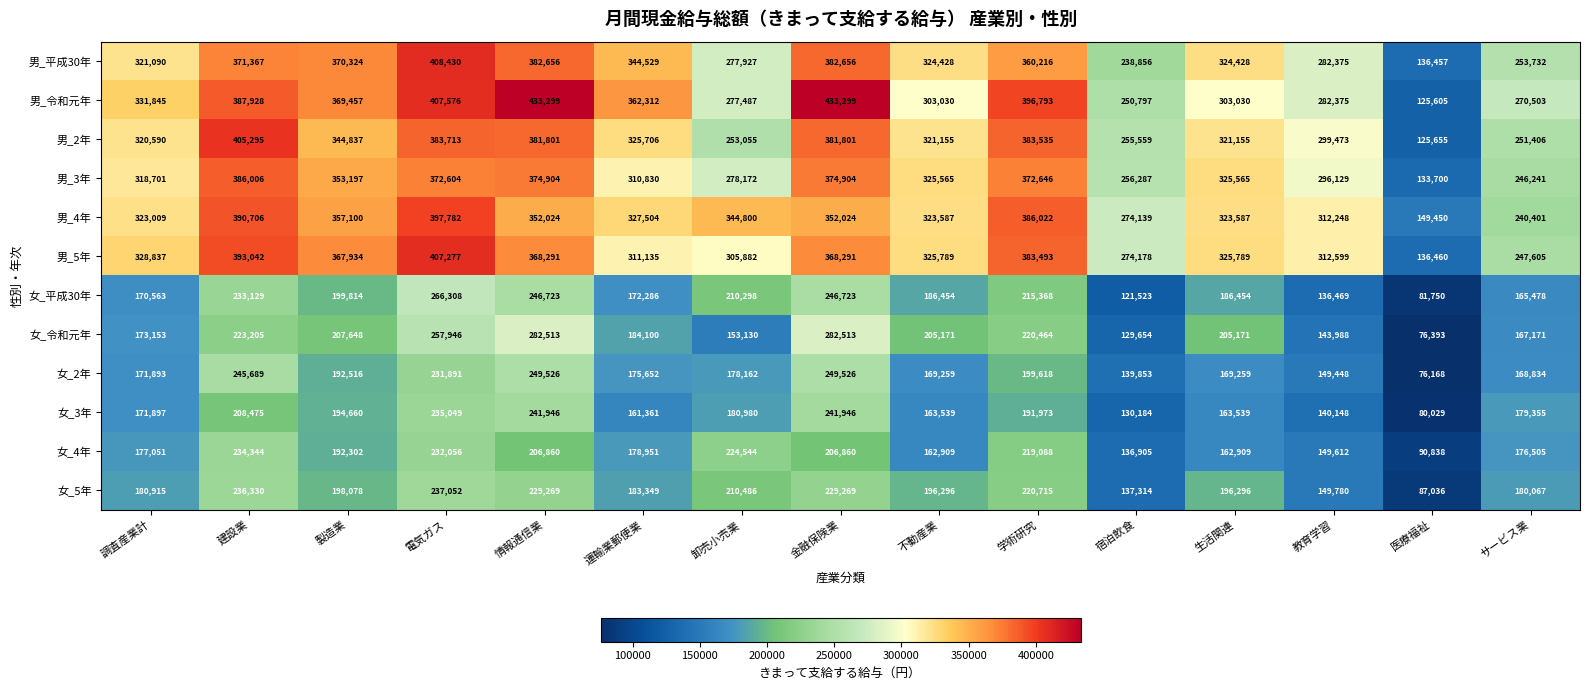

At サービス業, list the series in order from largest to smallest.

男_令和元年, 男_平成30年, 男_2年, 男_5年, 男_3年, 男_4年, 女_5年, 女_3年, 女_4年, 女_2年, 女_令和元年, 女_平成30年